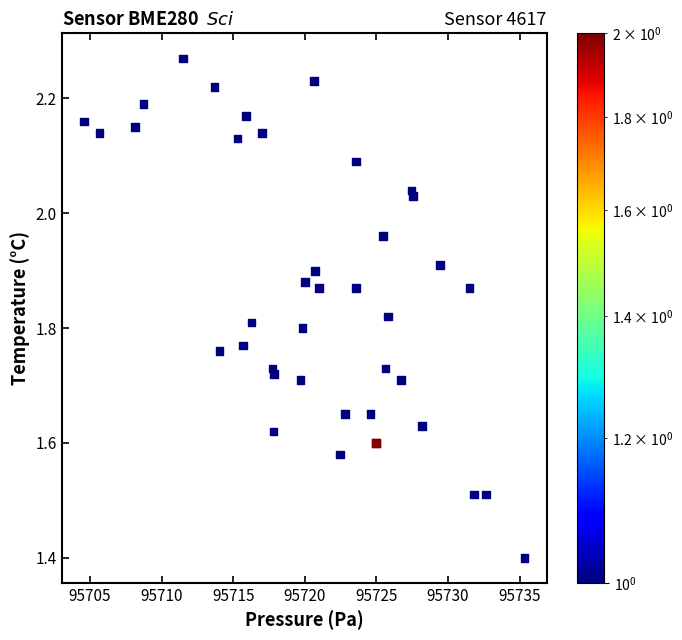

What Y value in the scatter plot is closest to 1?

1.4